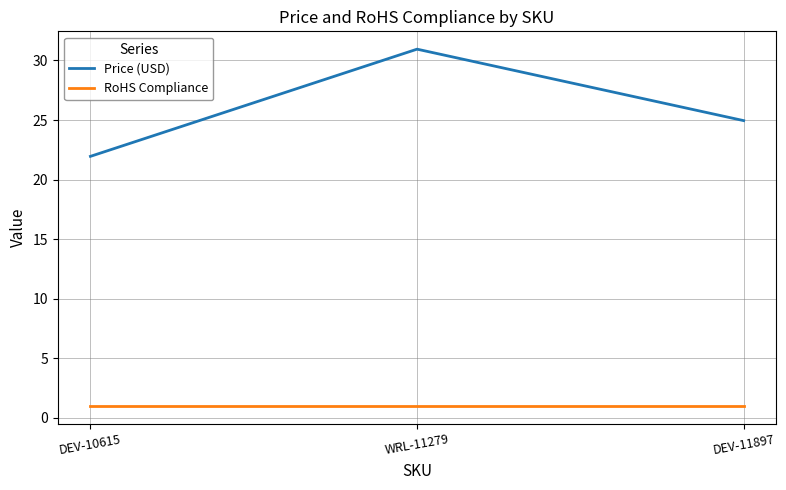

What is the highest value of the RoHS Compliance series?

1.0